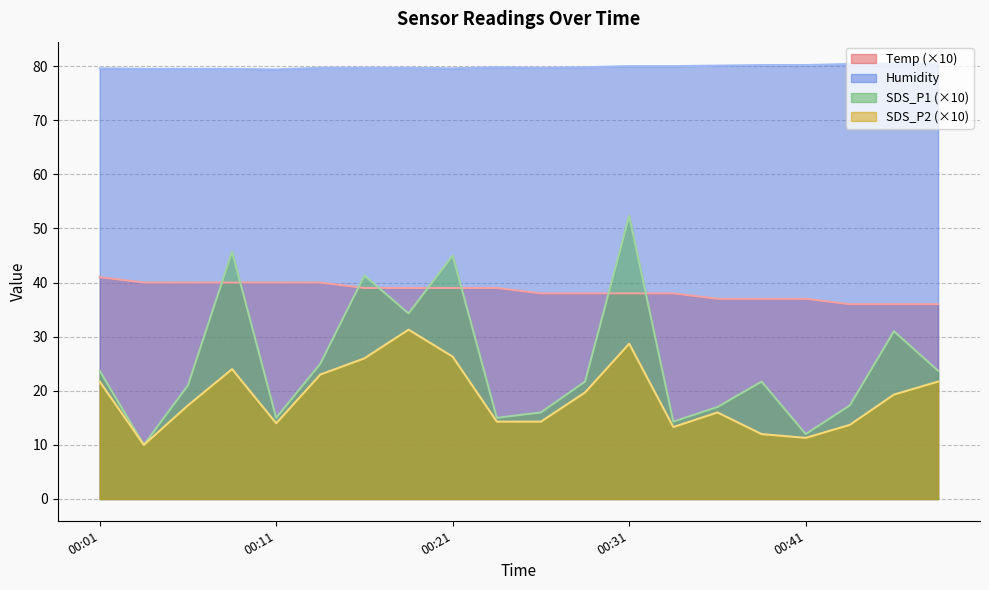

What is the value of the SDS_P1 point at the 10th from the left?

15.0